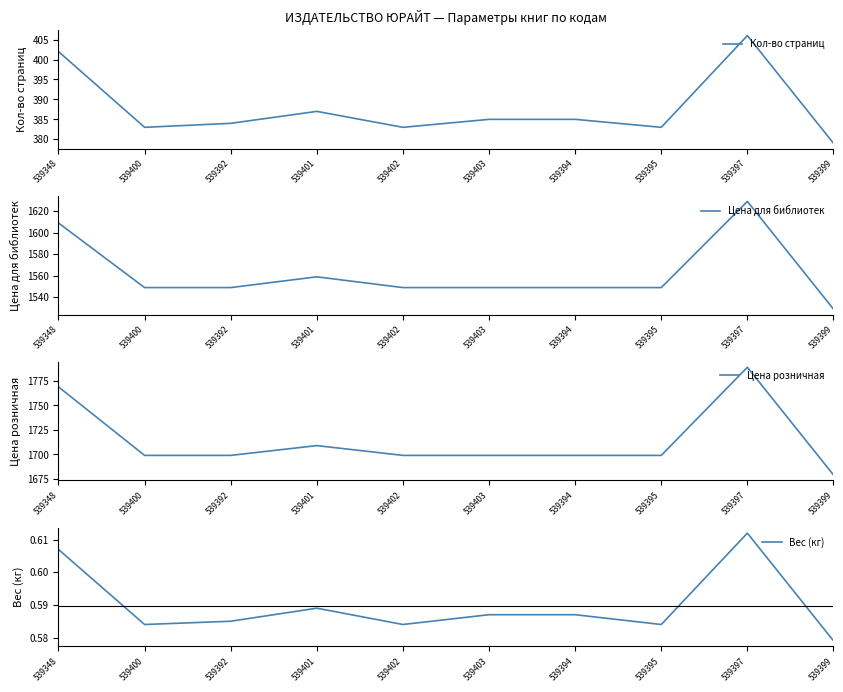

What is the value of the Цена розничная point at the 3rd from the left?

1699.0